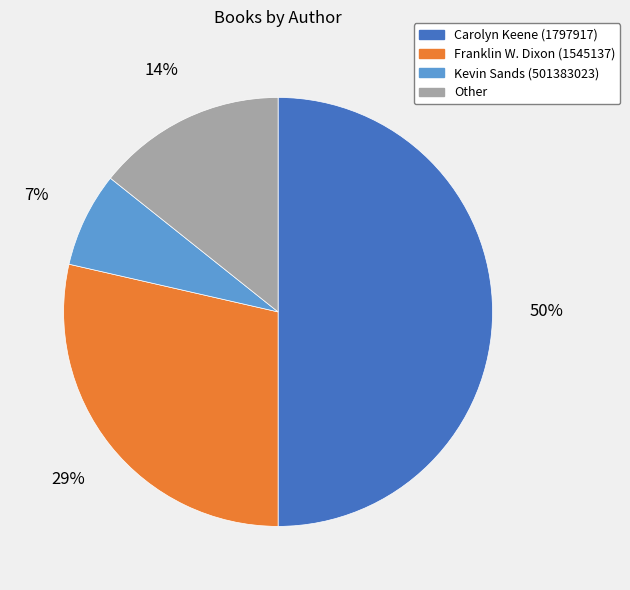

Combined, do Franklin W. Dixon (1545137) and Other account for over 50%?

No